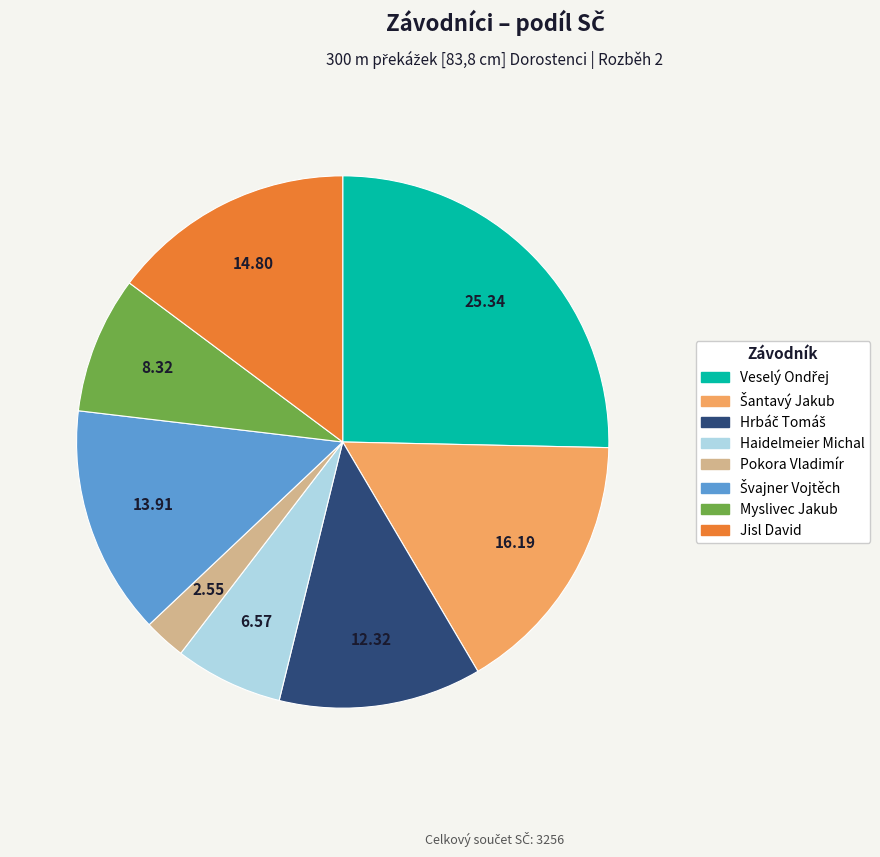

Which slice is the smallest?

Pokora Vladimír